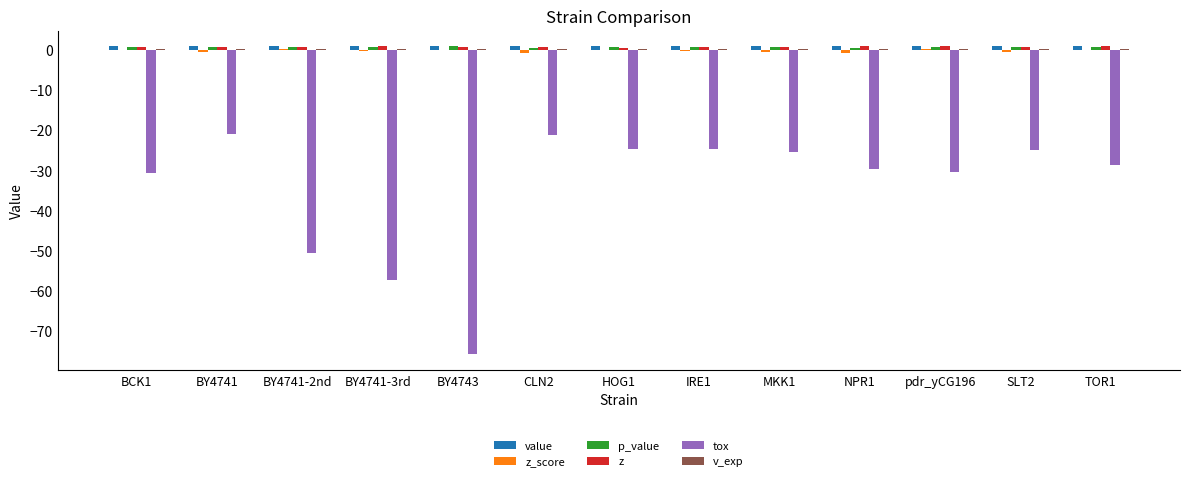

True or false: value has a value of 1.0 at SLT2.

True